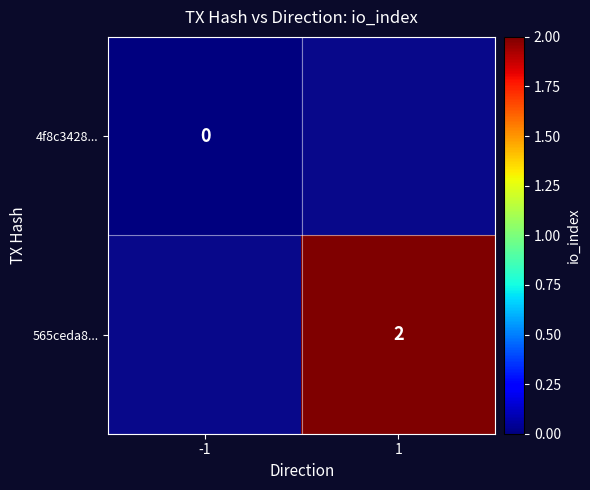

Between 1 and -1, which is larger?

-1